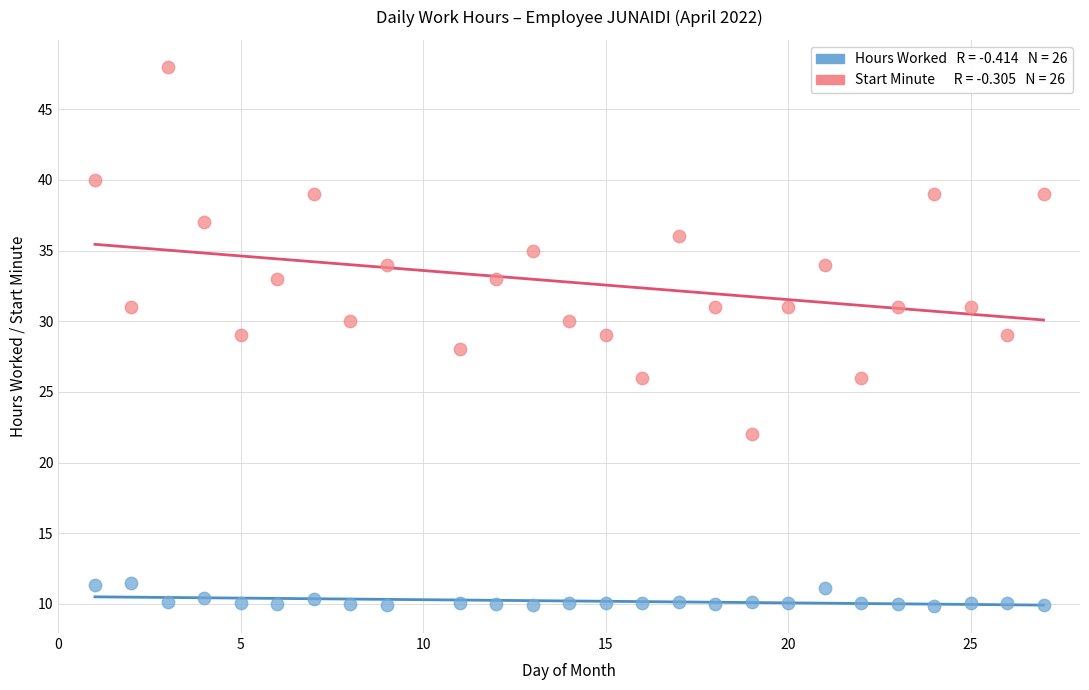

Across all data points, what is the range of X values (max minus min)?

26.0